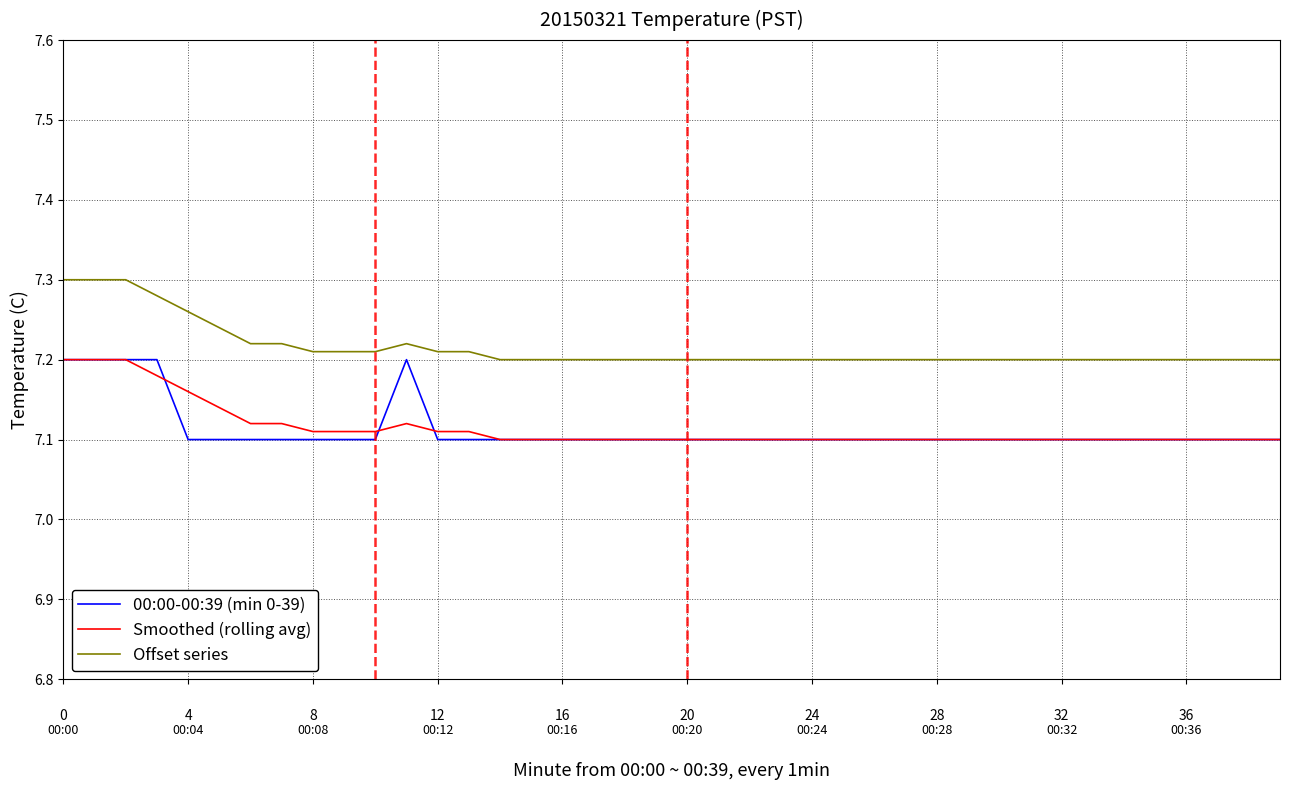

Which series has the largest total across all categories?

Offset series